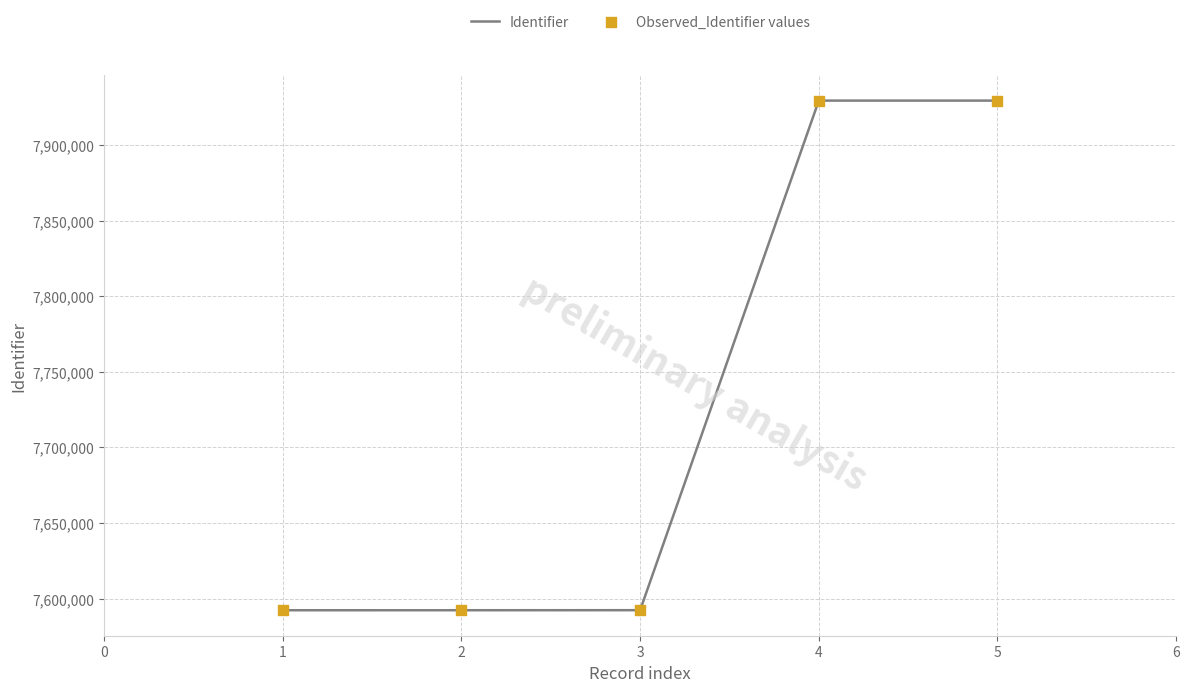

What is the change in value from 2 to 5?

+337060